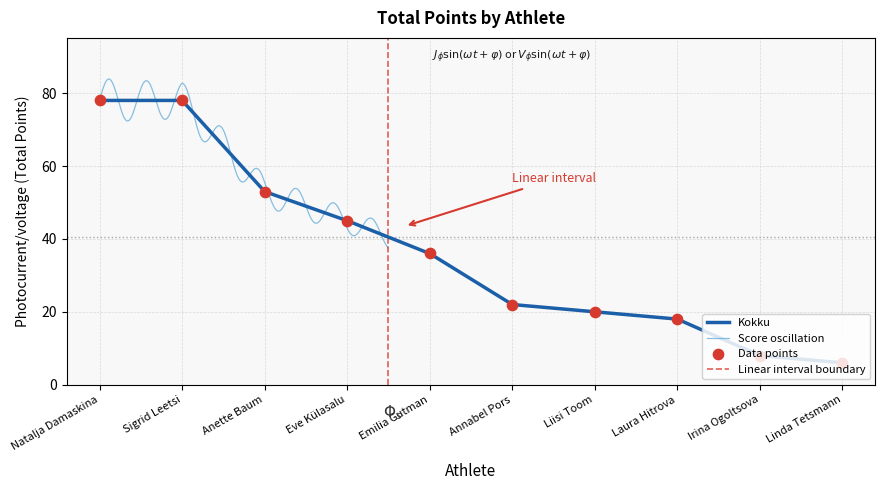

What is the ratio of the value at Annabel Pors to the value at Linda Tetsmann?

3.7